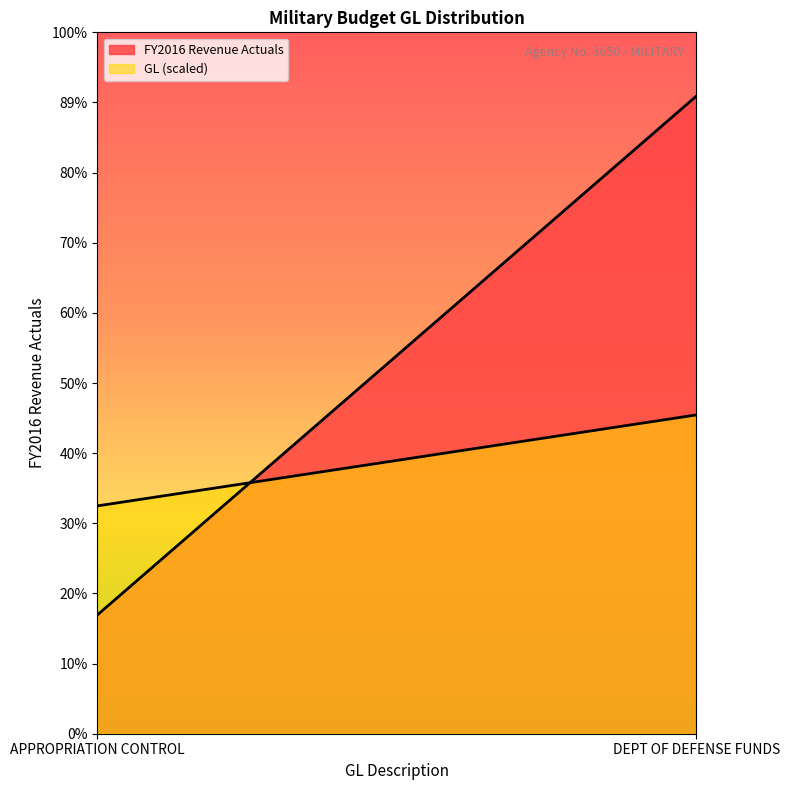

What is the label of the 2nd point from the left?

DEPT OF DEFENSE FUNDS